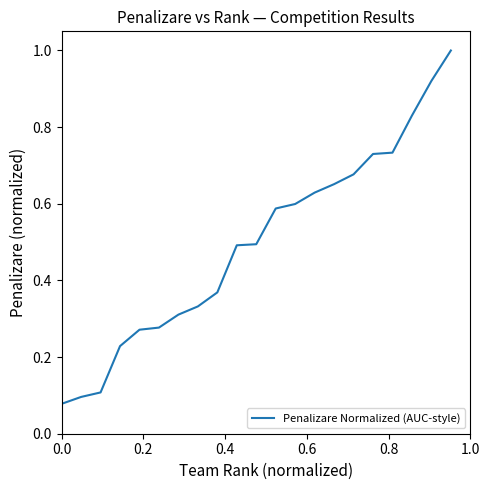

What is the greatest value displayed?

1.0